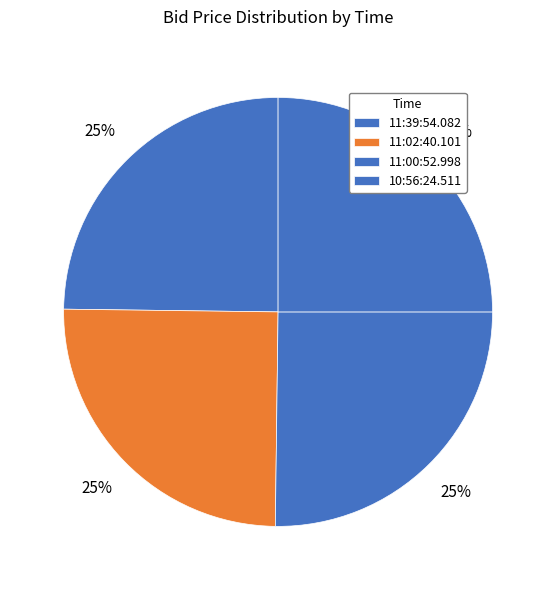

How many segments does this pie chart have?

4